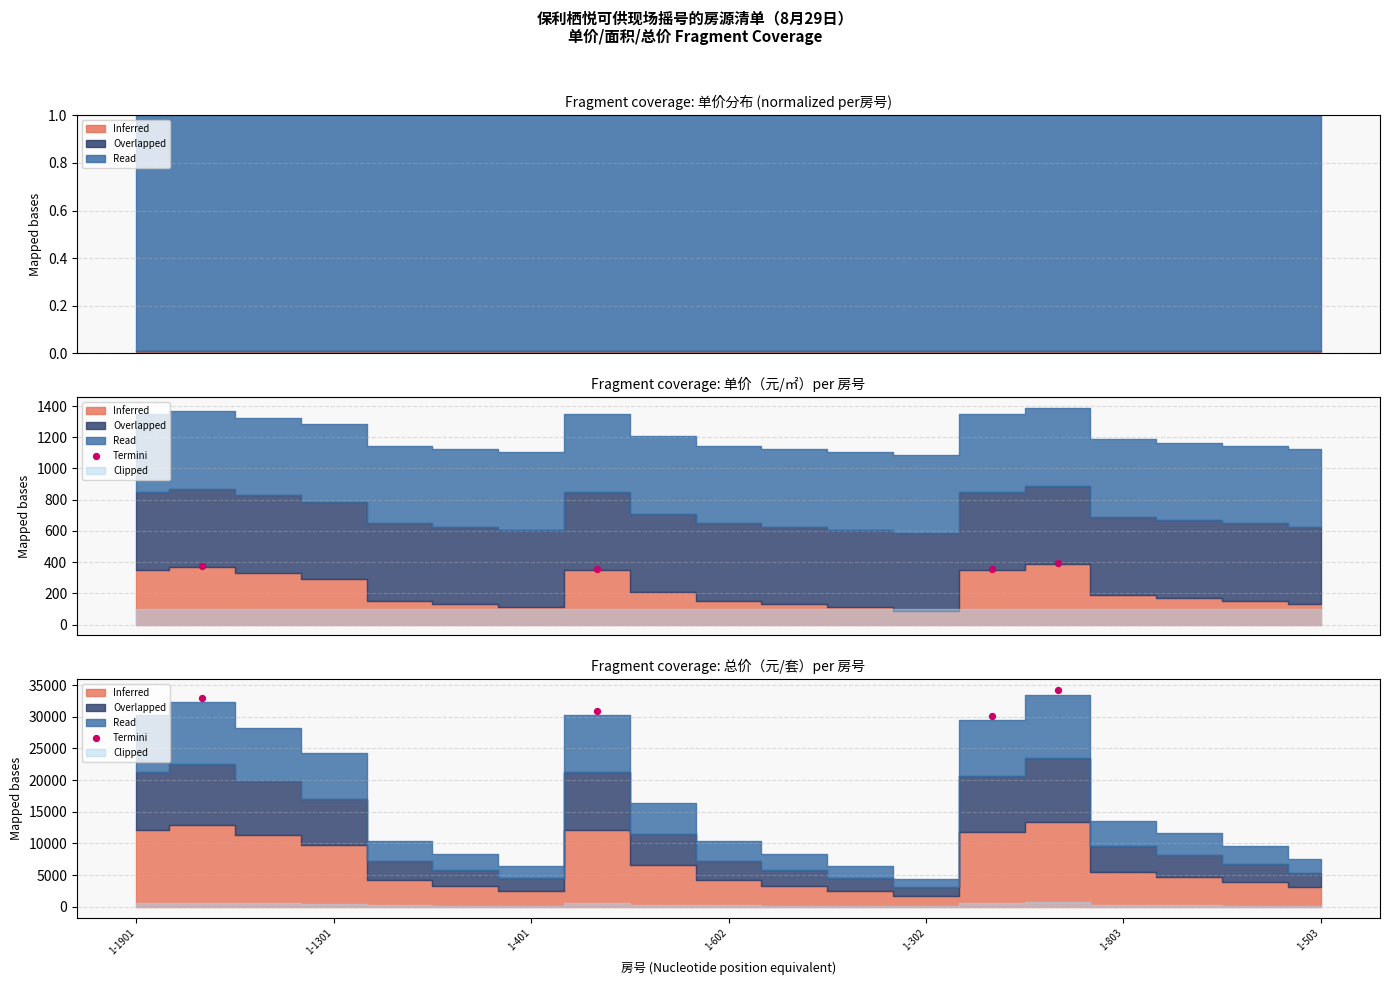

What is the ratio of the value at 1-1901 to the value at 1-1301?

1.1